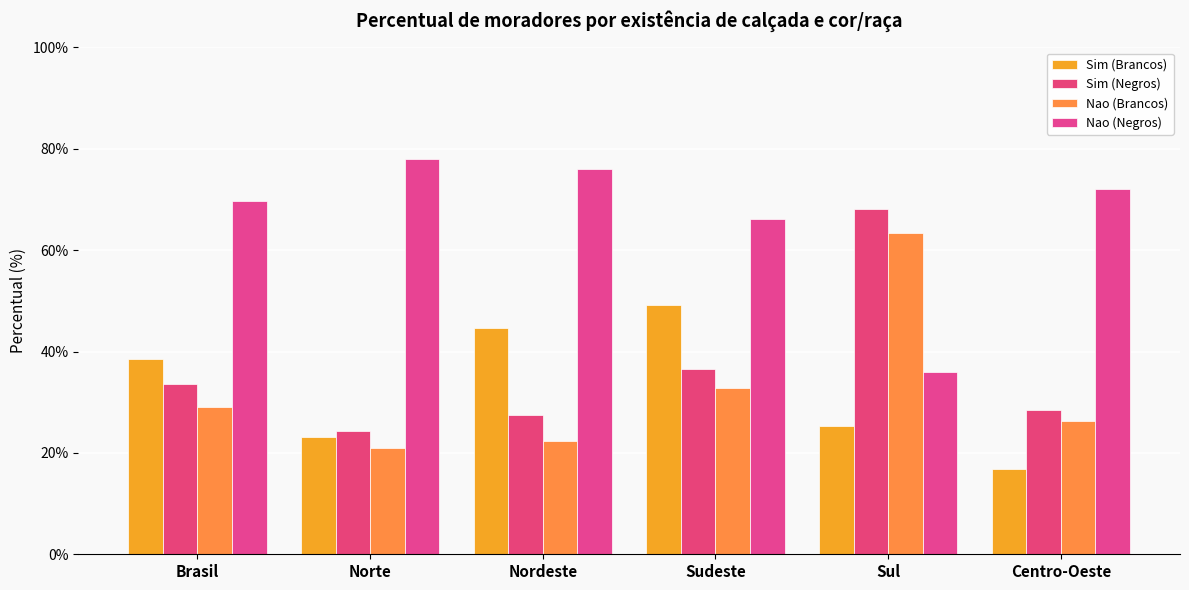

List the labels in order of Nao (Brancos) value, smallest first.

Norte, Nordeste, Centro-Oeste, Brasil, Sudeste, Sul